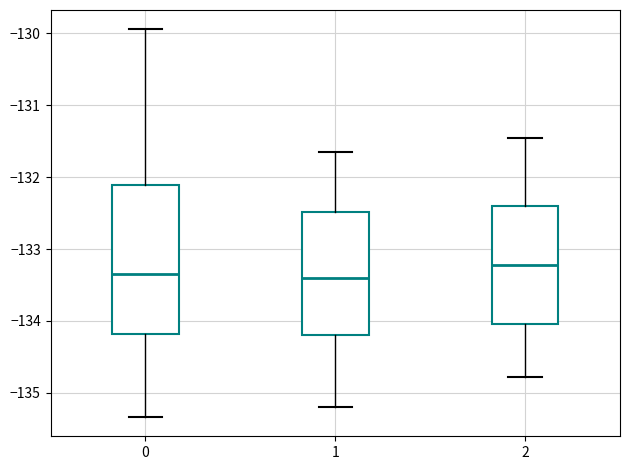

Where does the median line of the box at x = 1 sit on the y-axis? The values are not printed on the chart, so give them approximately, as read against the axis.

-133.4